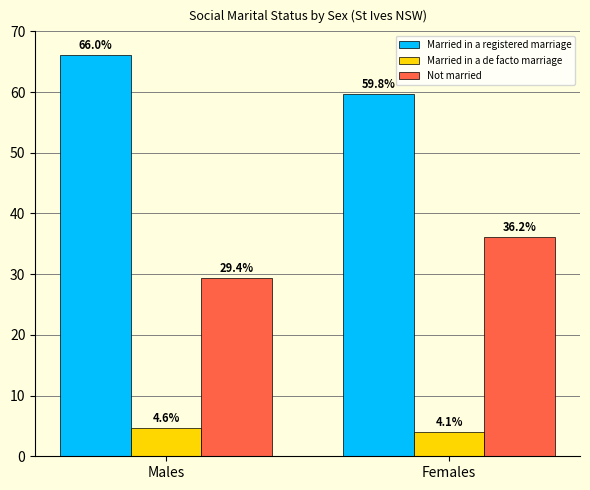

Are the bars grouped side by side (vs. stacked)?

Yes